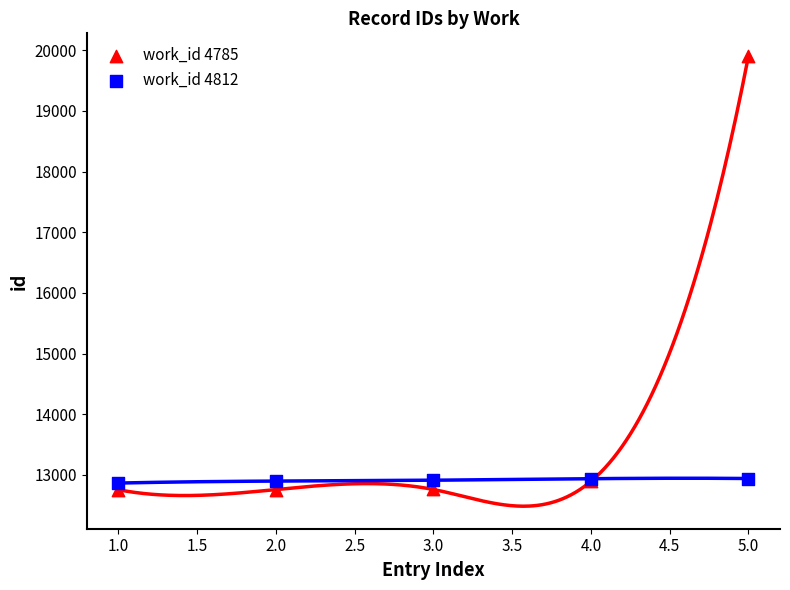

Which series reaches the minimum Y coordinate?

work_id 4785